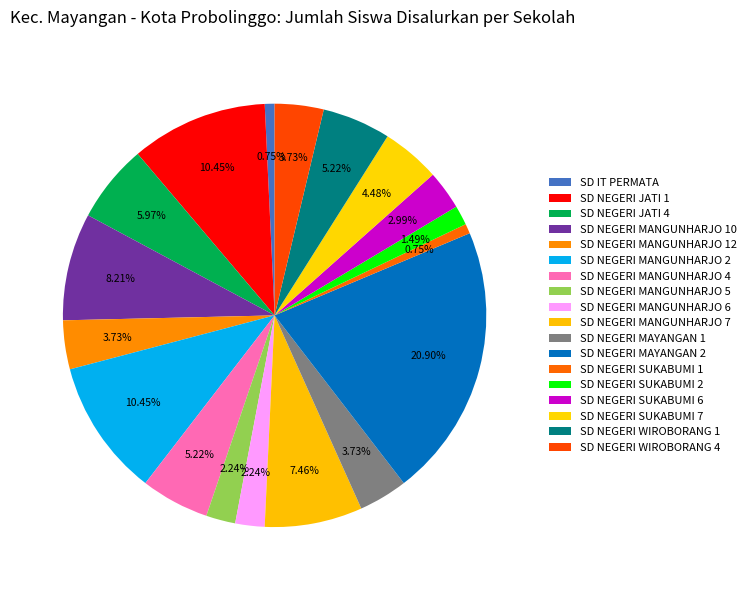

Which slice is the smallest?

SD IT PERMATA